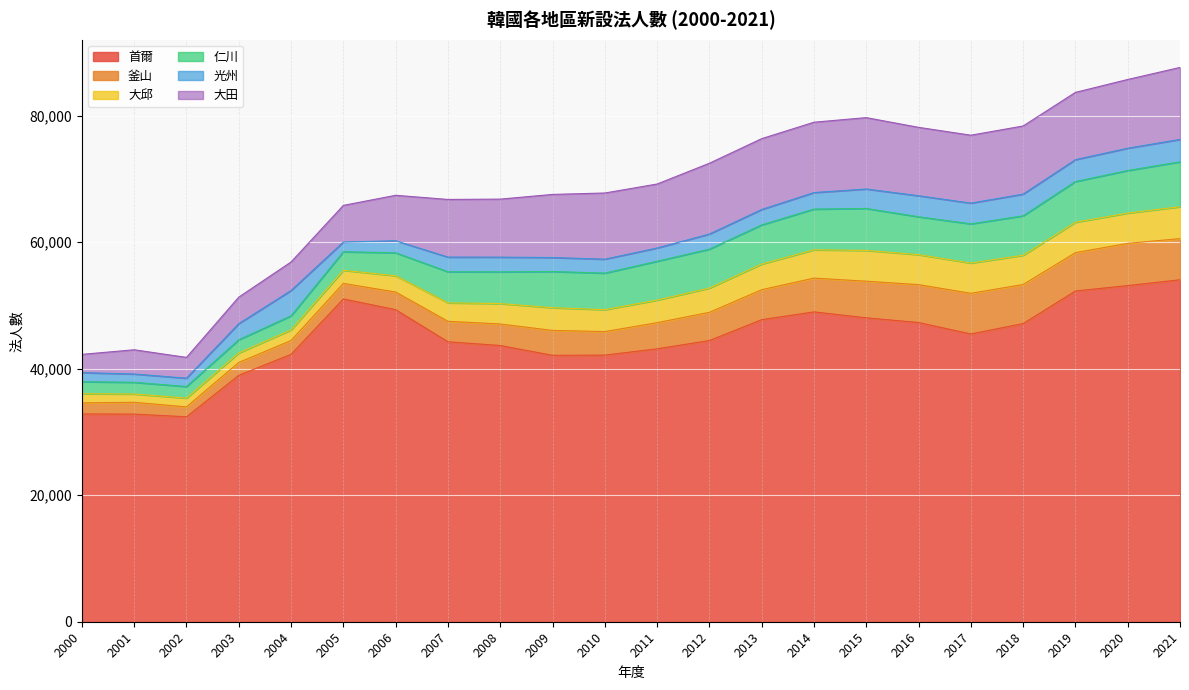

Which category has the highest value in the 首爾 series?

2021